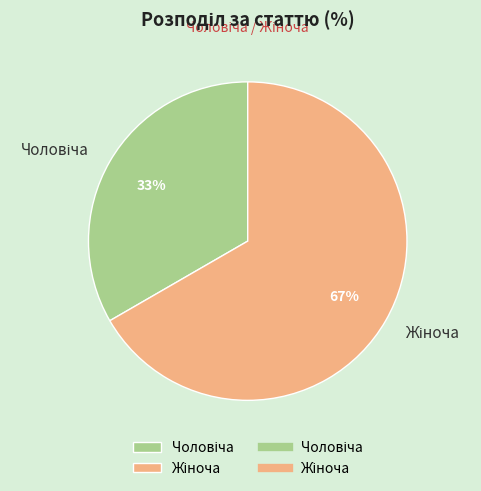

How many segments does this pie chart have?

2